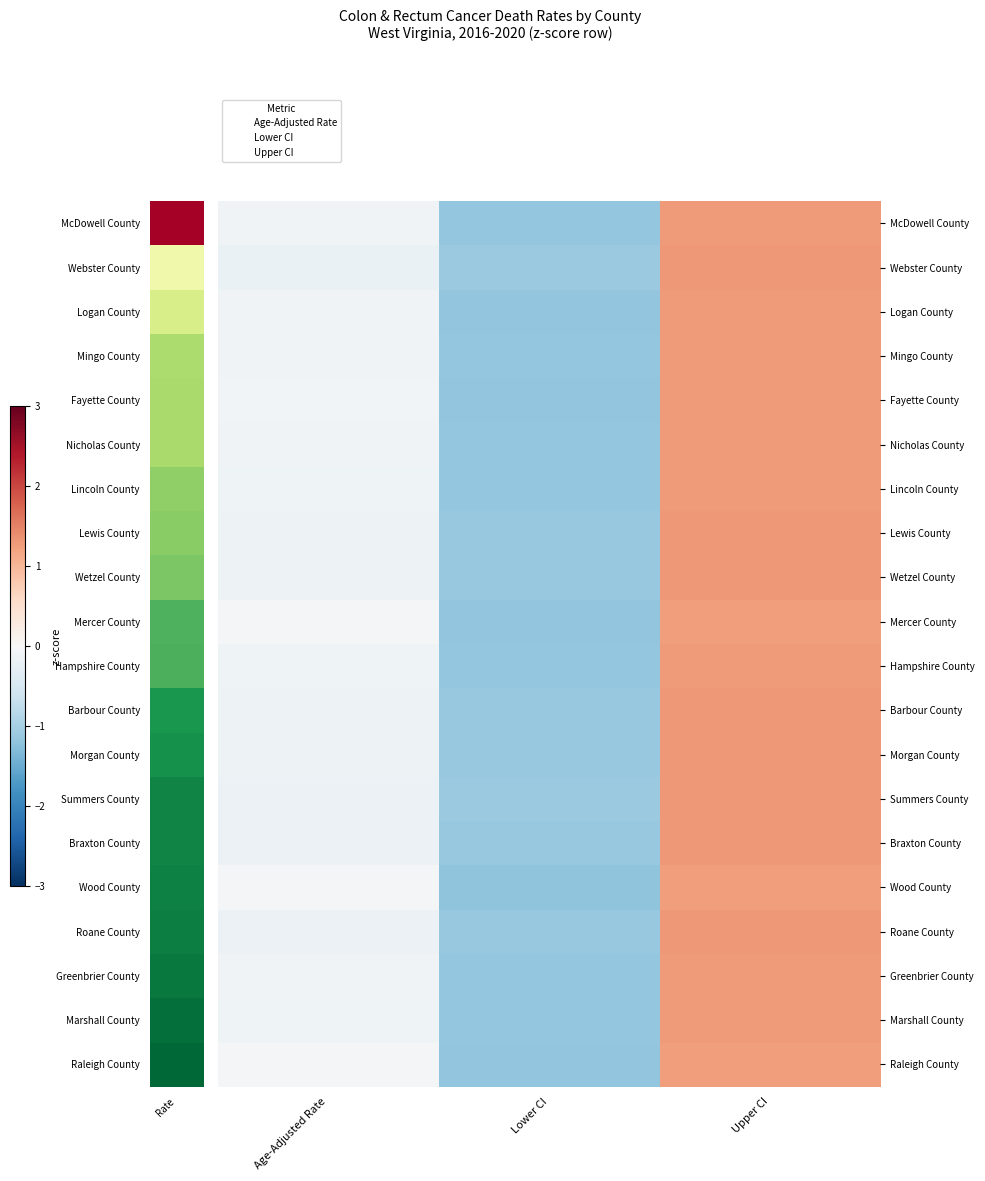

Reading left to right, list all the values displayed in this chart.

McDowell County: Age-Adjusted Rate=-0.1	Lower CI=-1.2	Upper CI=1.3
Webster County: Age-Adjusted Rate=-0.2	Lower CI=-1.1	Upper CI=1.3
Logan County: Age-Adjusted Rate=-0.1	Lower CI=-1.2	Upper CI=1.3
Mingo County: Age-Adjusted Rate=-0.1	Lower CI=-1.2	Upper CI=1.3
Fayette County: Age-Adjusted Rate=-0.1	Lower CI=-1.2	Upper CI=1.3
Nicholas County: Age-Adjusted Rate=-0.1	Lower CI=-1.2	Upper CI=1.3
Lincoln County: Age-Adjusted Rate=-0.1	Lower CI=-1.2	Upper CI=1.3
Lewis County: Age-Adjusted Rate=-0.1	Lower CI=-1.1	Upper CI=1.3
Wetzel County: Age-Adjusted Rate=-0.2	Lower CI=-1.1	Upper CI=1.3
Mercer County: Age-Adjusted Rate=-0.1	Lower CI=-1.2	Upper CI=1.3
Hampshire County: Age-Adjusted Rate=-0.1	Lower CI=-1.2	Upper CI=1.3
Barbour County: Age-Adjusted Rate=-0.1	Lower CI=-1.1	Upper CI=1.3
Morgan County: Age-Adjusted Rate=-0.2	Lower CI=-1.1	Upper CI=1.3
Summers County: Age-Adjusted Rate=-0.2	Lower CI=-1.1	Upper CI=1.3
Braxton County: Age-Adjusted Rate=-0.2	Lower CI=-1.1	Upper CI=1.3
Wood County: Age-Adjusted Rate=-0.1	Lower CI=-1.2	Upper CI=1.3
Roane County: Age-Adjusted Rate=-0.2	Lower CI=-1.1	Upper CI=1.3
Greenbrier County: Age-Adjusted Rate=-0.1	Lower CI=-1.2	Upper CI=1.3
Marshall County: Age-Adjusted Rate=-0.1	Lower CI=-1.2	Upper CI=1.3
Raleigh County: Age-Adjusted Rate=-0.1	Lower CI=-1.2	Upper CI=1.3